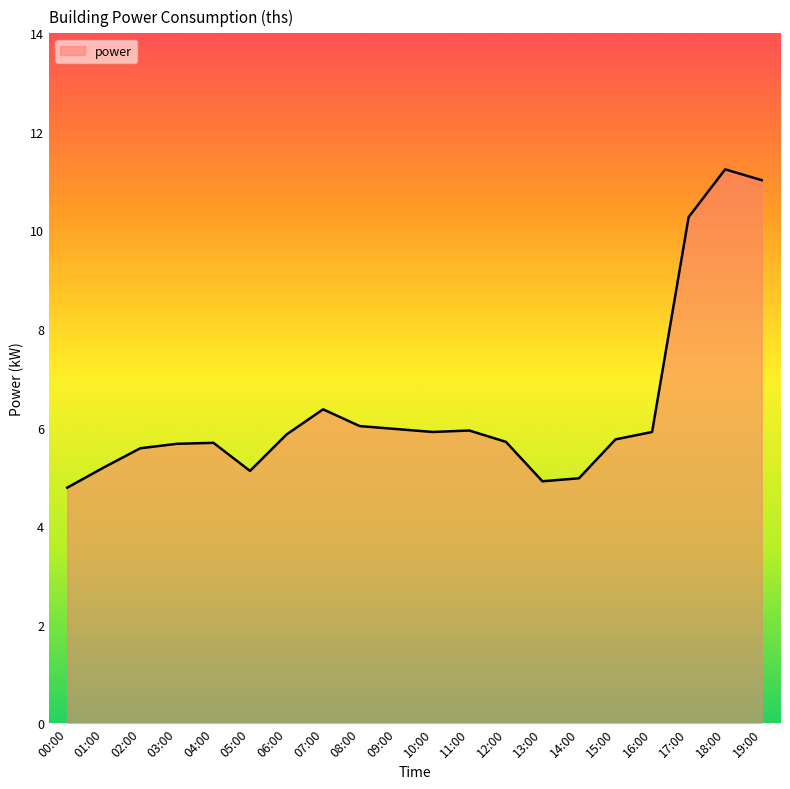

Does the chart have visible grid lines?

No